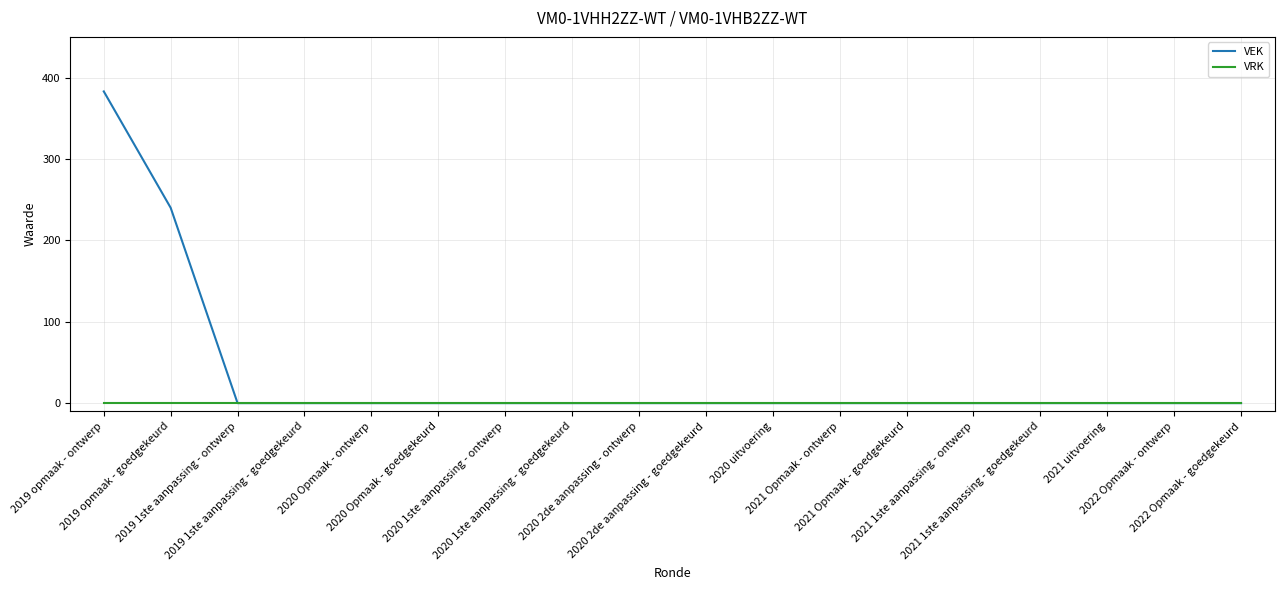

Reading right to left, what are all the values shown in this chart?

VEK: 0	0	0	0	0	0	0	0	0	0	0	0	0	0	0	0	240	383
VRK: 0	0	0	0	0	0	0	0	0	0	0	0	0	0	0	0	0	0